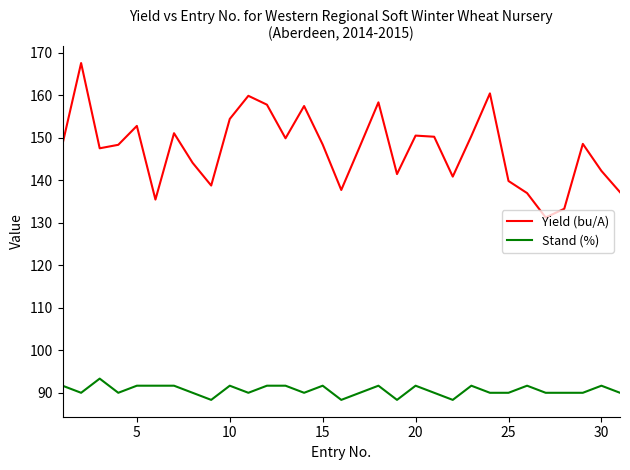

What is the minimum value for Yield (bu/A)?

131.2